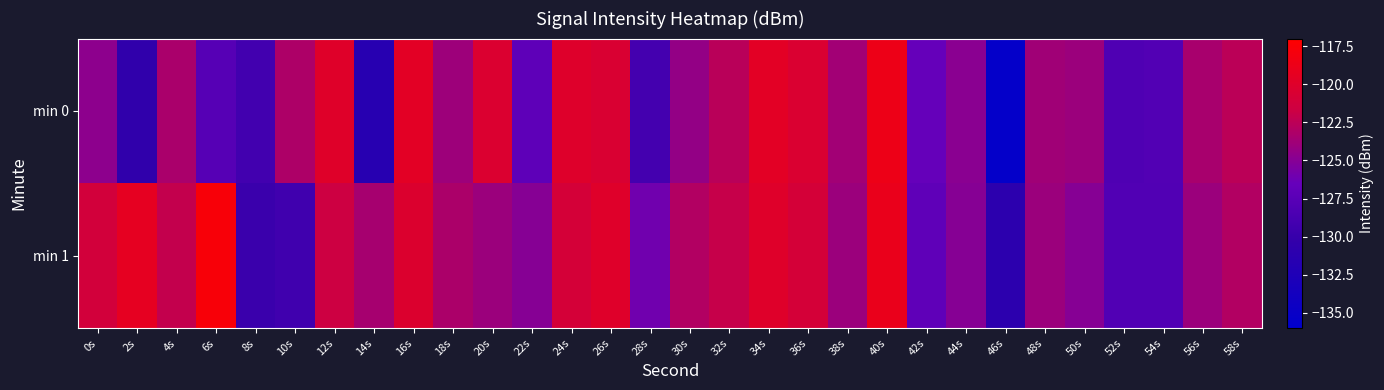

Which label corresponds to the largest value in the chart?

6s